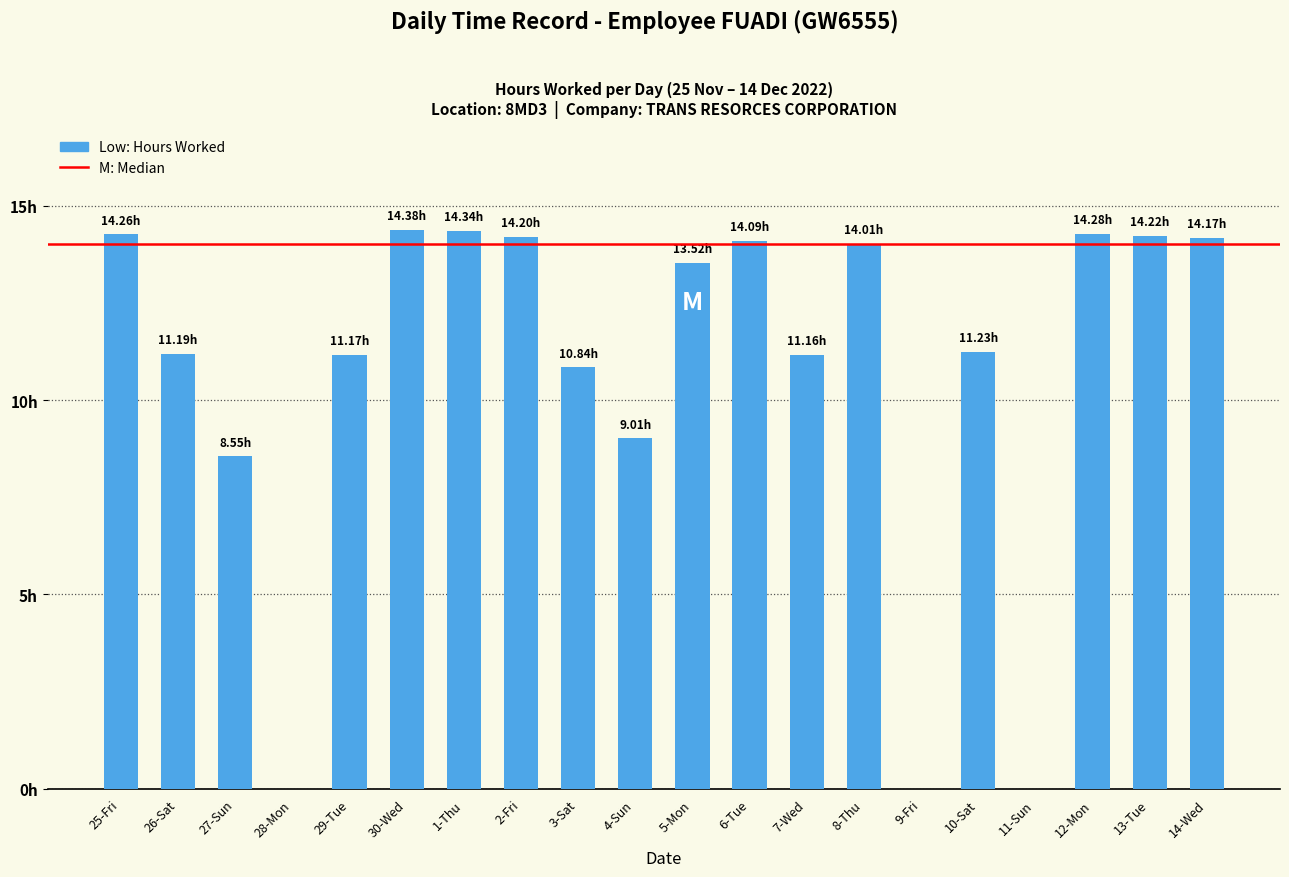

What is the label of the 18th bar from the left?

12-Mon